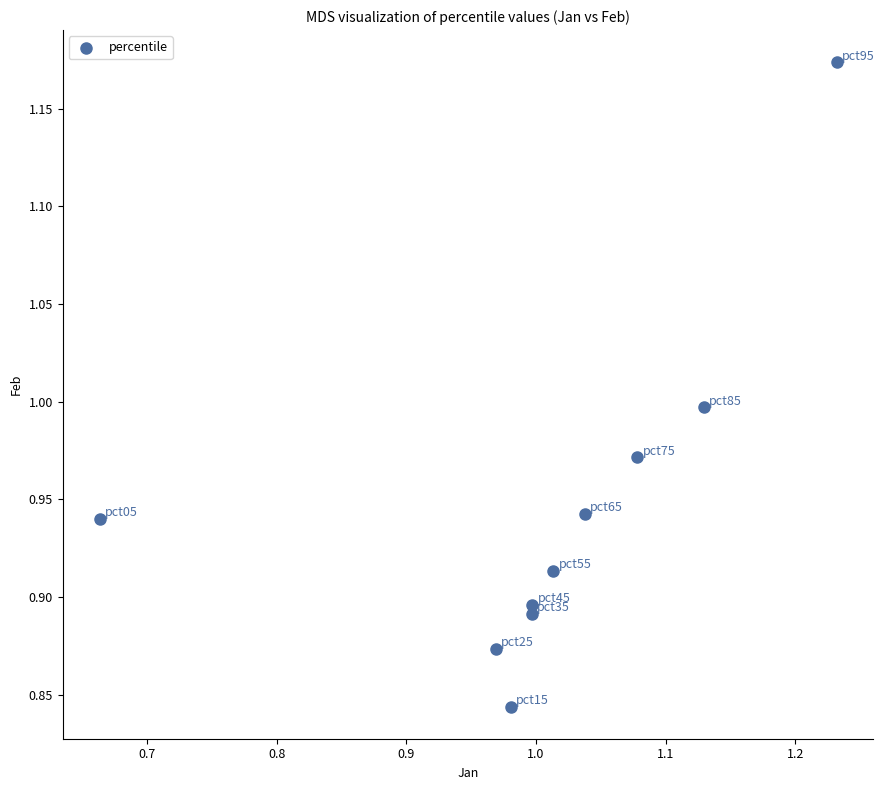

What is the range of X values (max minus min)?

0.6